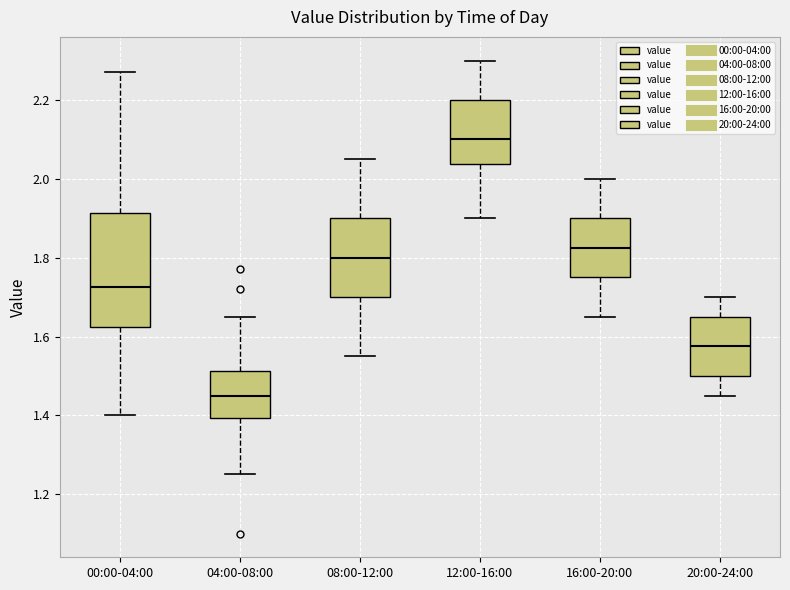

Which box's median line is the highest?

12:00-16:00